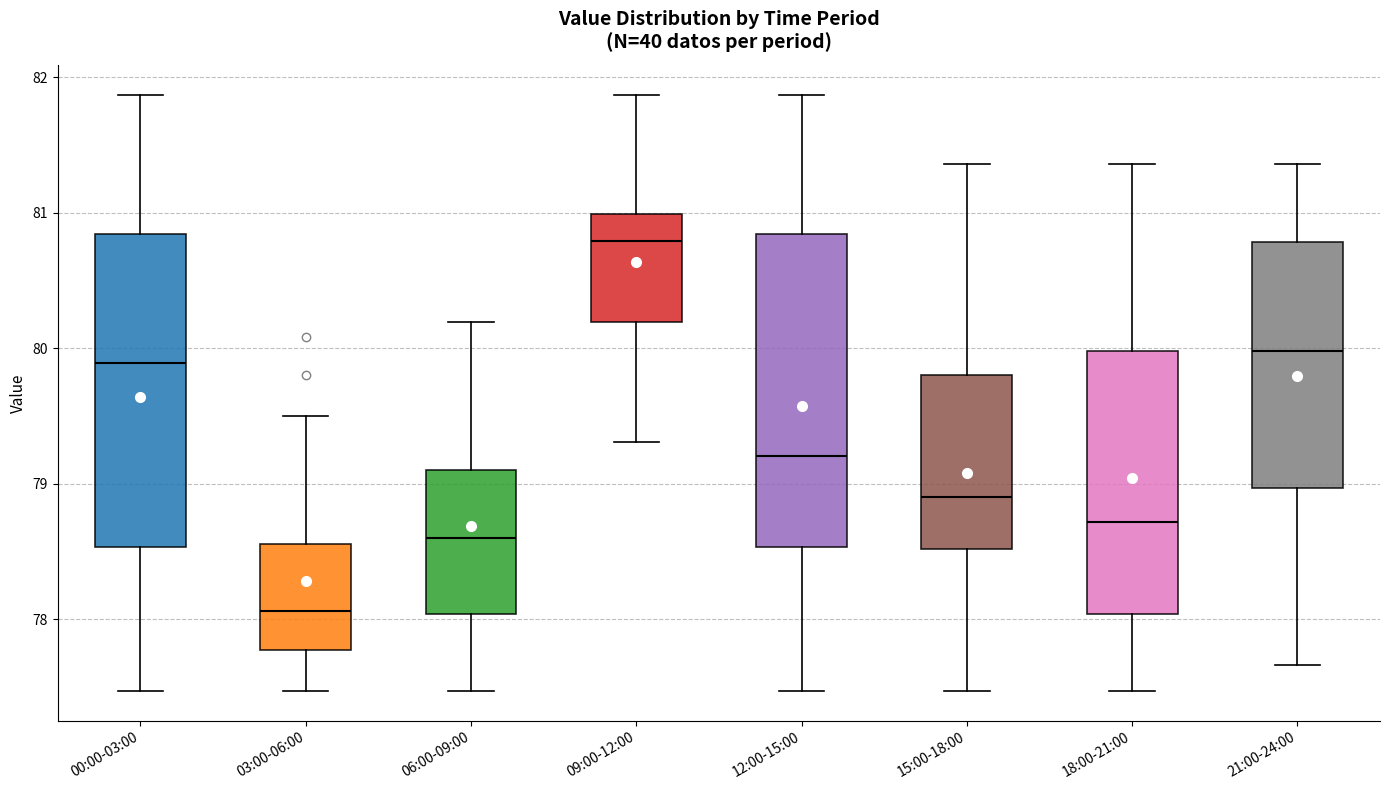

Reading left to right, read every box against the y-axis: the position of its median line, the range the box covers, and the ends of its whiskers. The values are not printed on the chart, so give them approximately, as read against the axis.

00:00-03:00: median 79.9, box 78.5 to 80.8, whiskers 77.5 to 81.9
03:00-06:00: median 78.1, box 77.8 to 78.6, whiskers 77.5 to 79.5
06:00-09:00: median 78.6, box 78.0 to 79.1, whiskers 77.5 to 80.2
09:00-12:00: median 80.8, box 80.2 to 81.0, whiskers 79.3 to 81.9
12:00-15:00: median 79.2, box 78.5 to 80.8, whiskers 77.5 to 81.9
15:00-18:00: median 78.9, box 78.5 to 79.8, whiskers 77.5 to 81.4
18:00-21:00: median 78.7, box 78.0 to 80.0, whiskers 77.5 to 81.4
21:00-24:00: median 80.0, box 79.0 to 80.8, whiskers 77.7 to 81.4